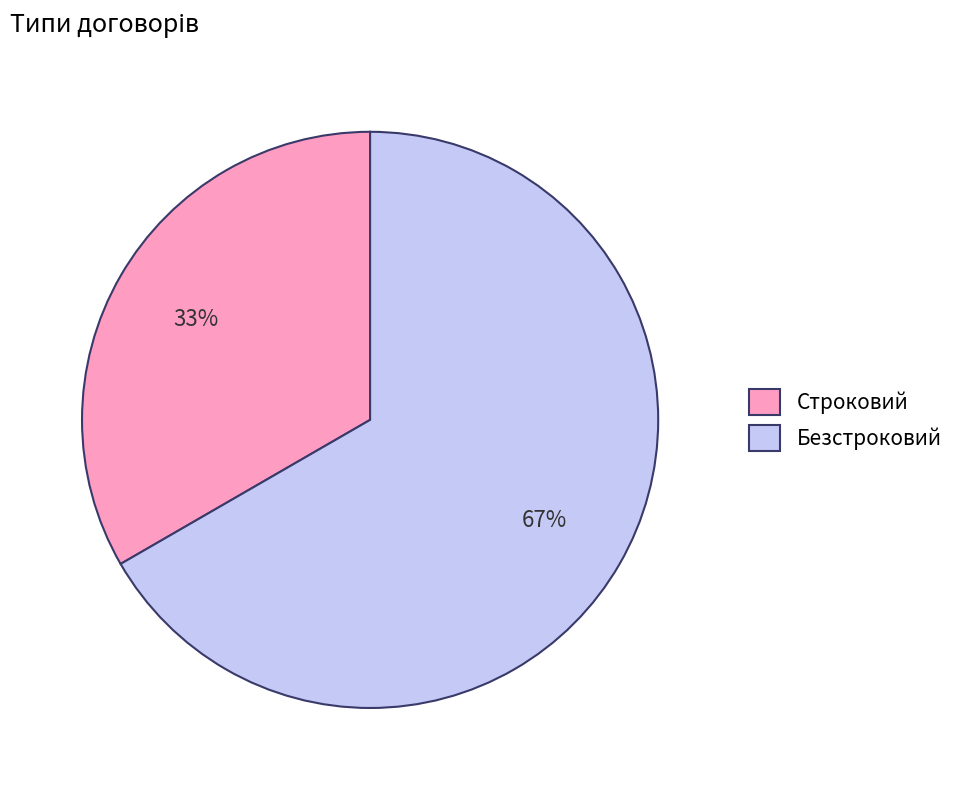

Is it true that Строковий is 21% of the pie?

False